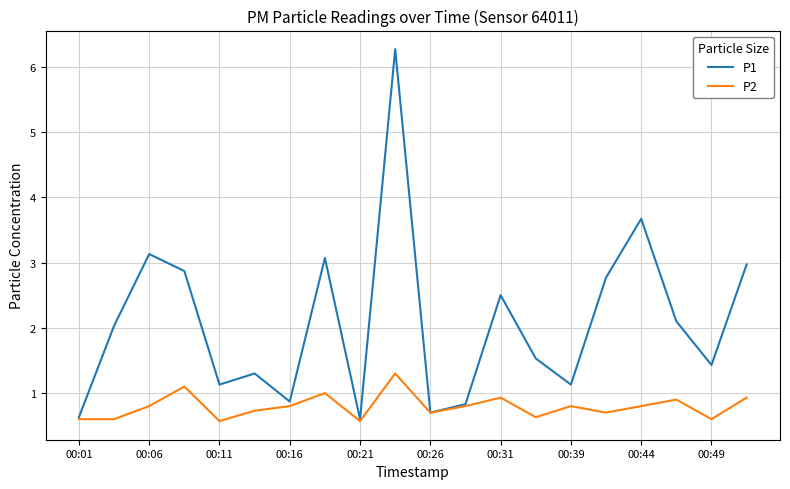

List the series in order of their overall mean, lowest first.

P2, P1